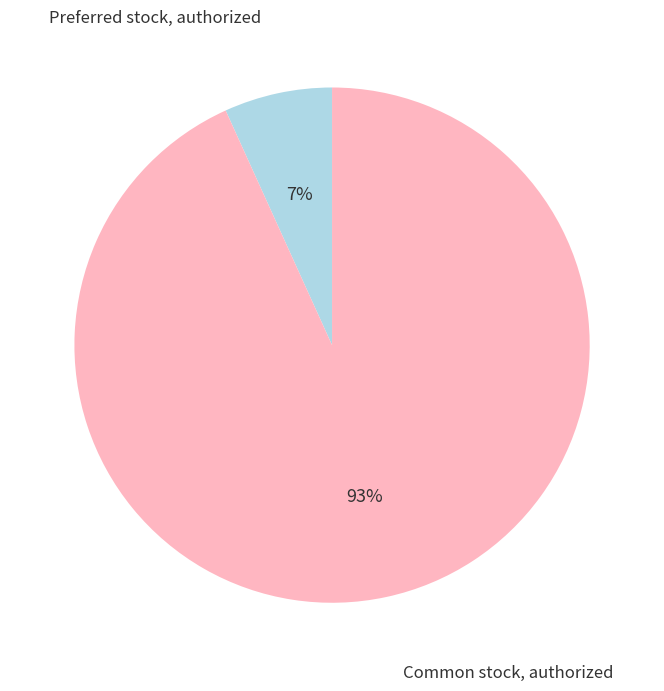

To the nearest percent, what is the average slice percentage?

50%